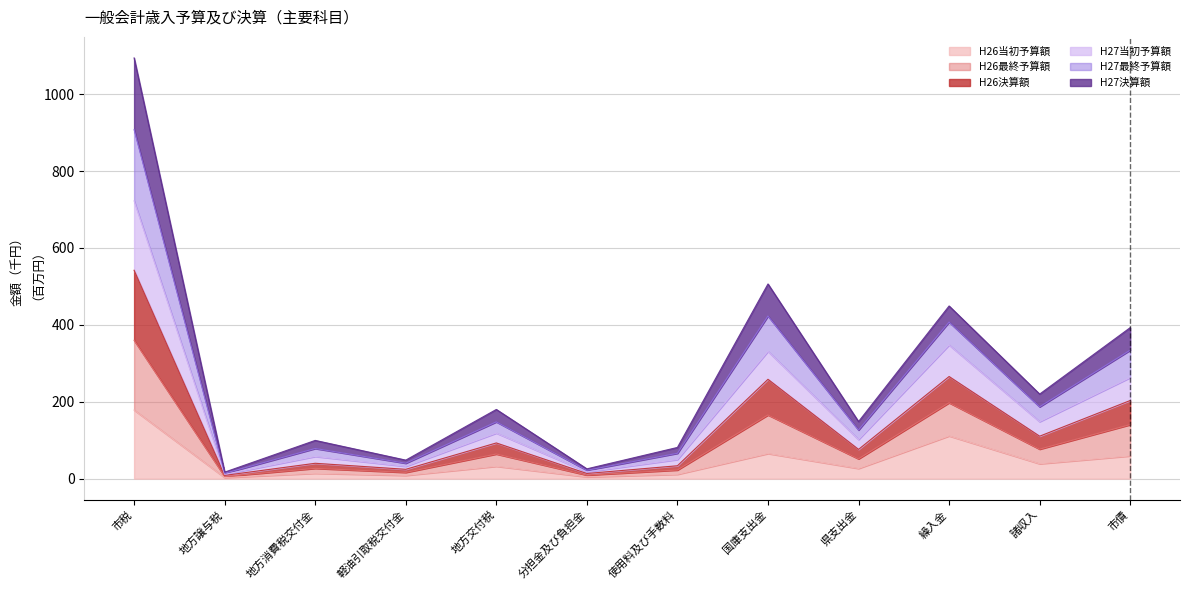

Is the value of H27最終予算額 at 国庫支出金 greater than the value of H26最終予算額 at 地方交付税?

Yes